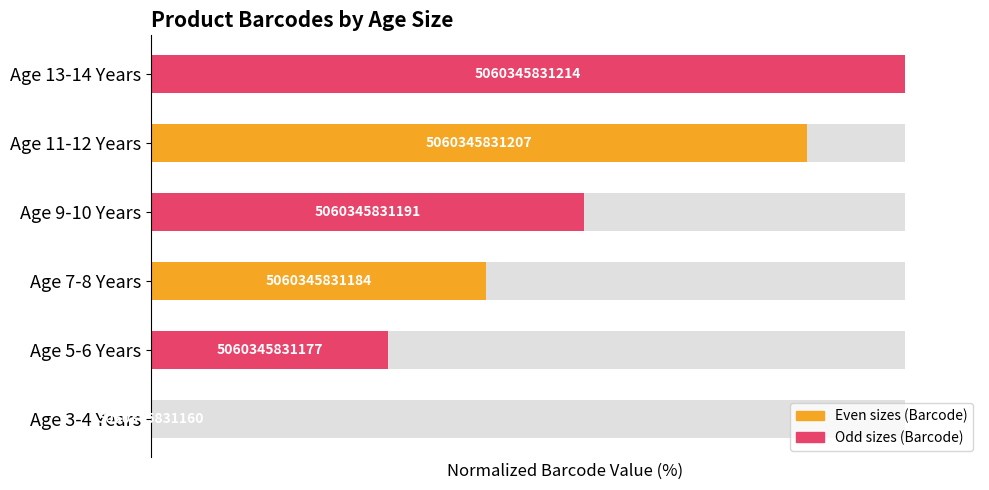

Rank the categories by value from lowest to highest.

Age 3-4 Years, Age 5-6 Years, Age 7-8 Years, Age 9-10 Years, Age 11-12 Years, Age 13-14 Years